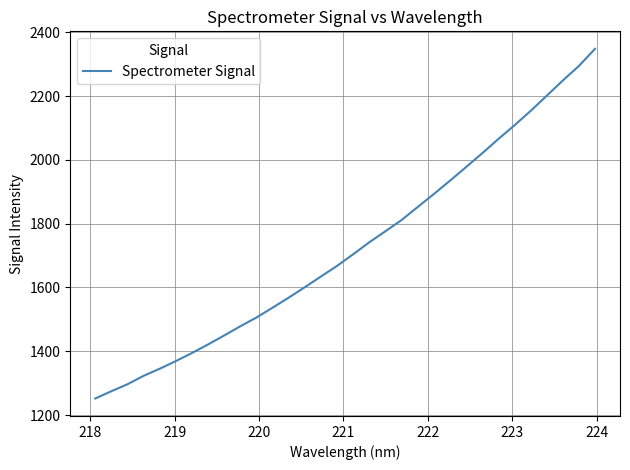

What is the minimum value shown in the chart?

1252.1